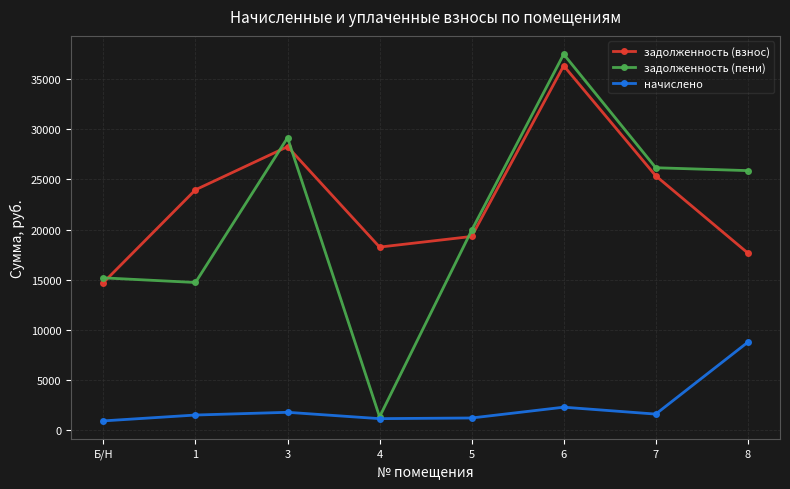

What is the value of the задолженность (взнос) point at the 1st from the left?

14724.0